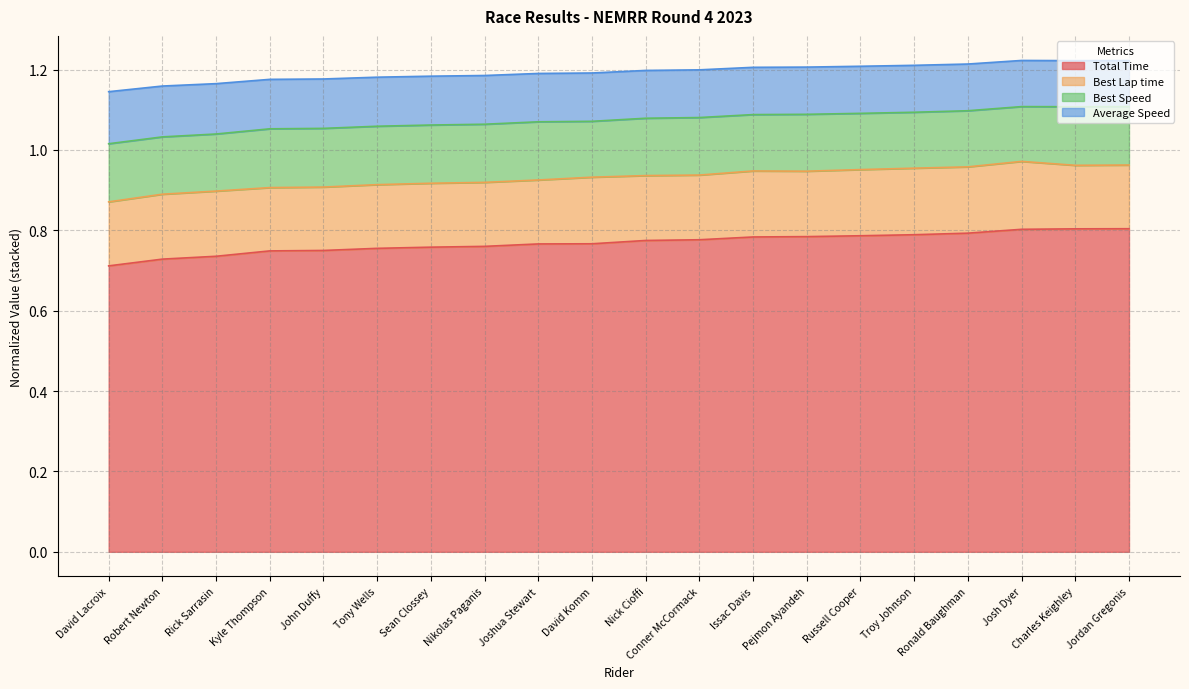

What is the label of the 14th point from the left?

Pejmon Ayandeh